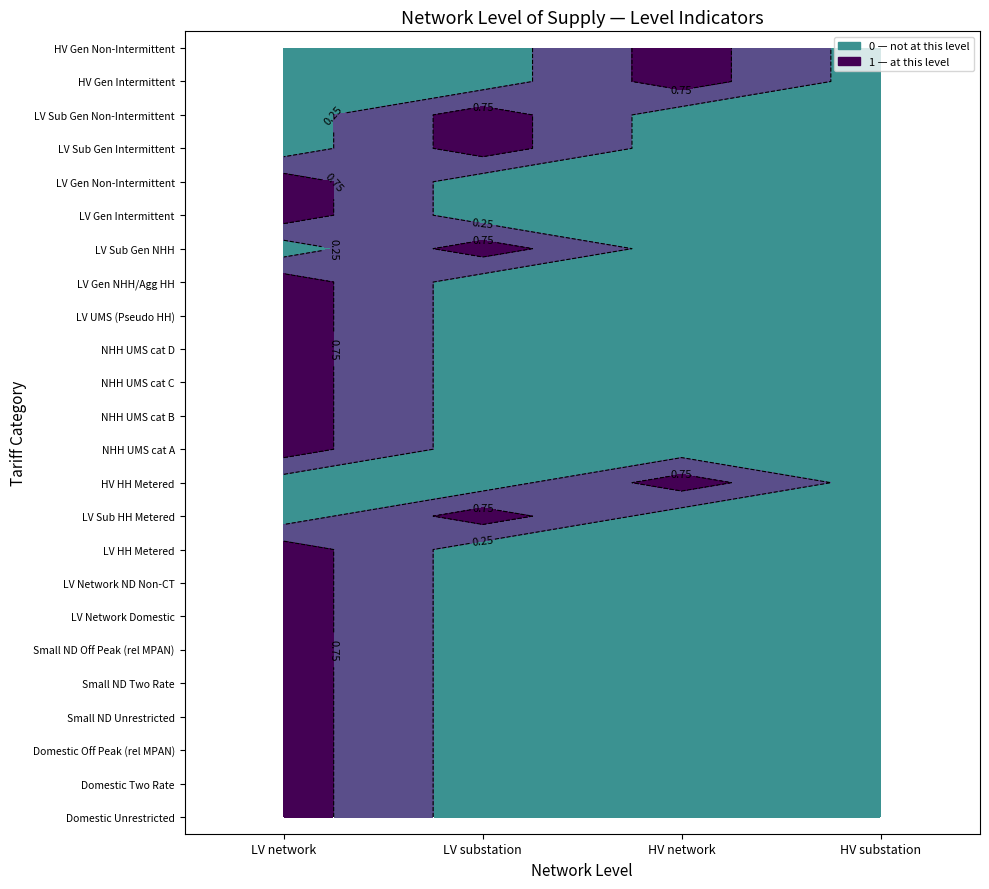

What is the difference between the HV Gen Intermittent values at 2 and 0?

1